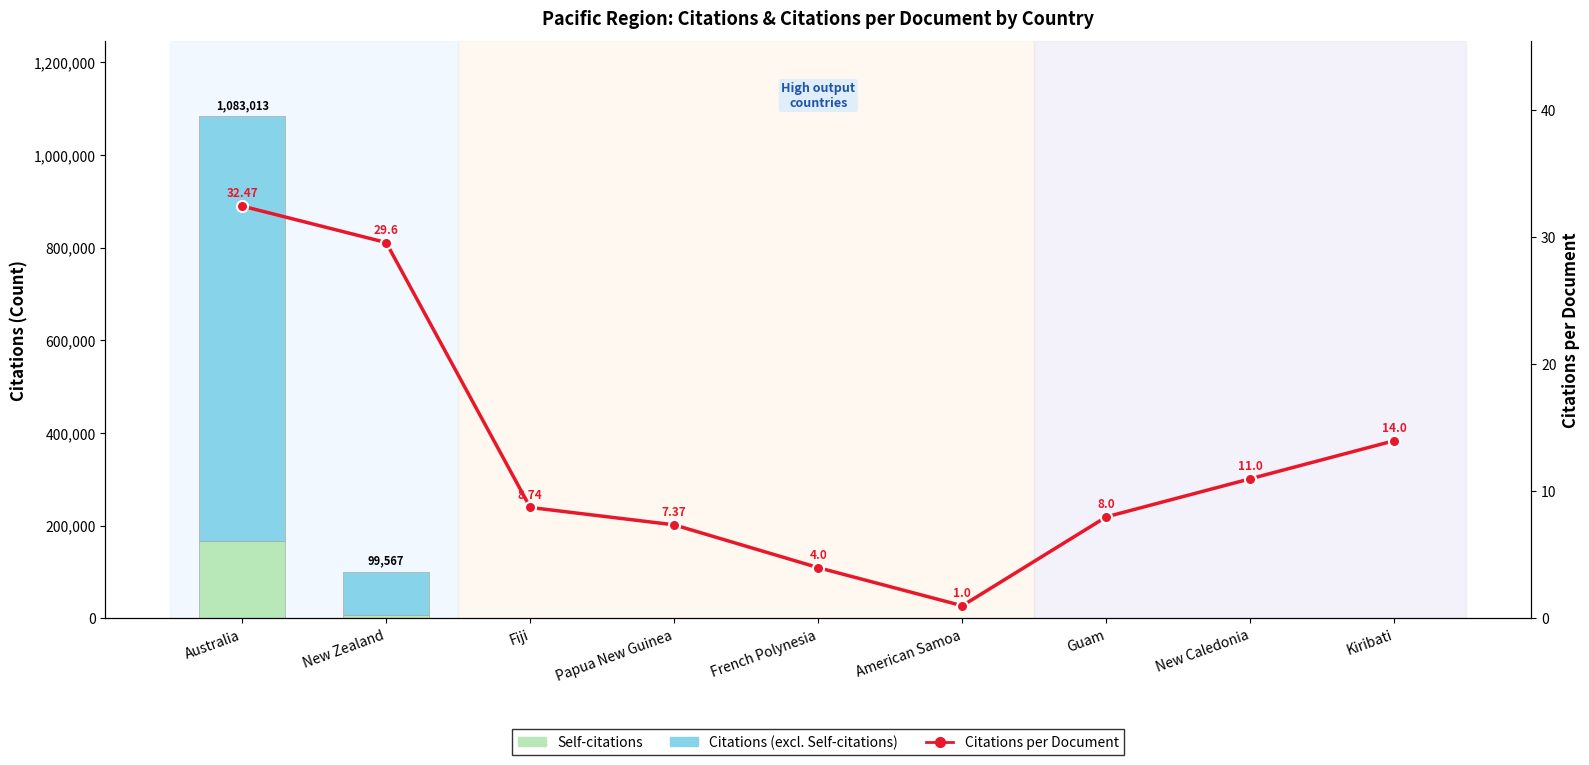

At which label is Citations per Document closest to 16?

Kiribati